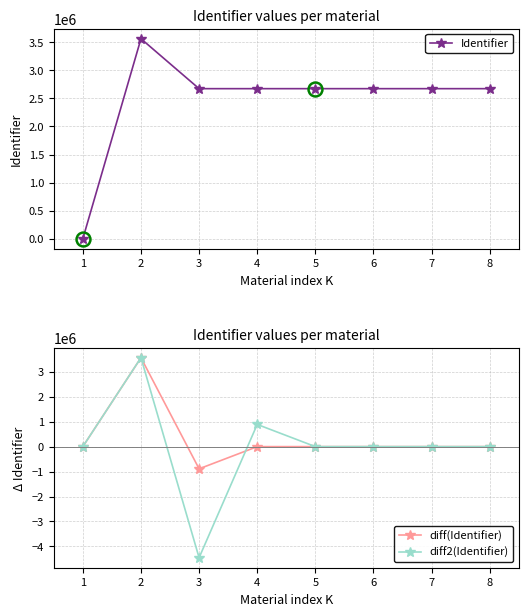

What is the minimum value for diff(Identifier)?

-889882